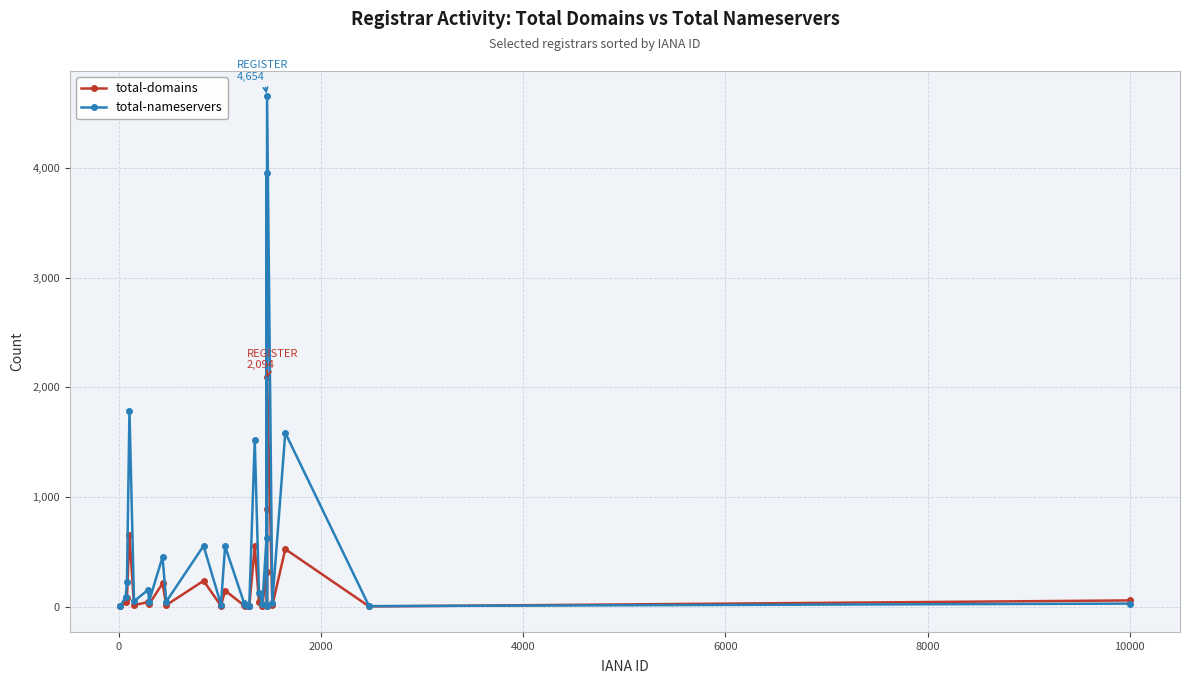

What is the maximum value for total-domains?

2094